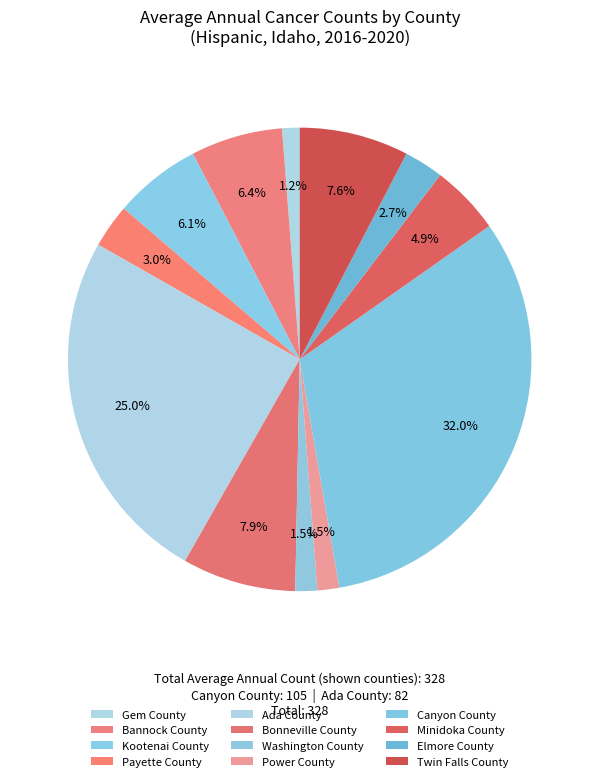

To the nearest percent, what portion does Payette County represent?

3%